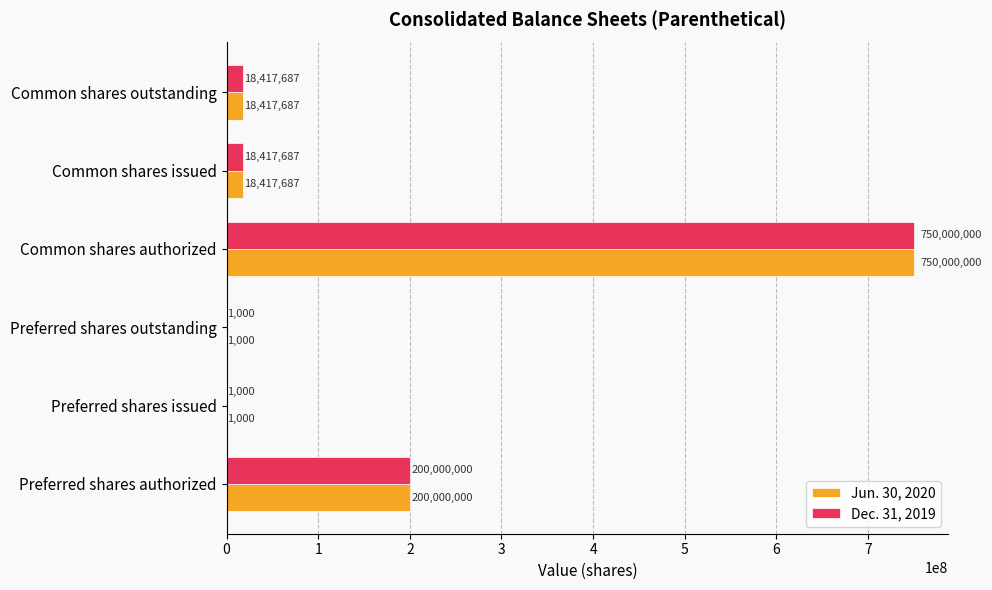

The Jun. 30, 2020 series shows 18417687 at Common shares outstanding. True or false?

True